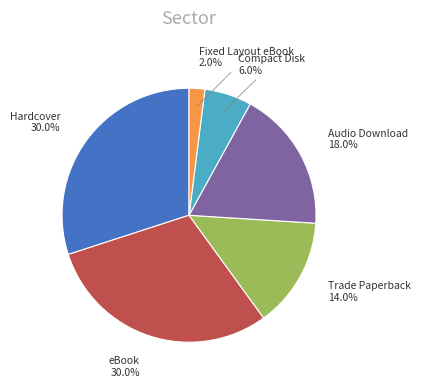

Which slice is the smallest?

Fixed Layout eBook